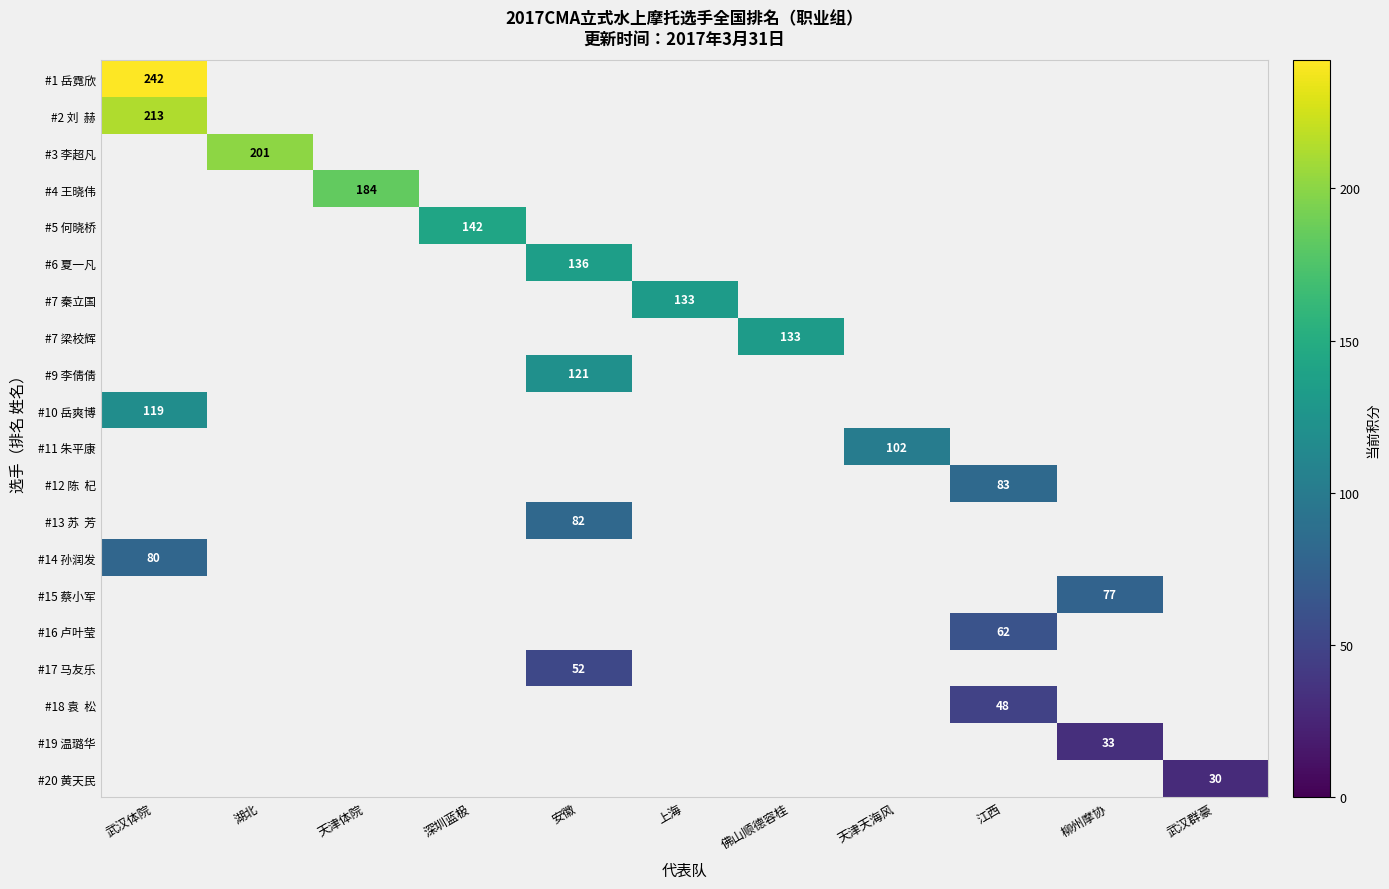

How many data points does each series have?

11